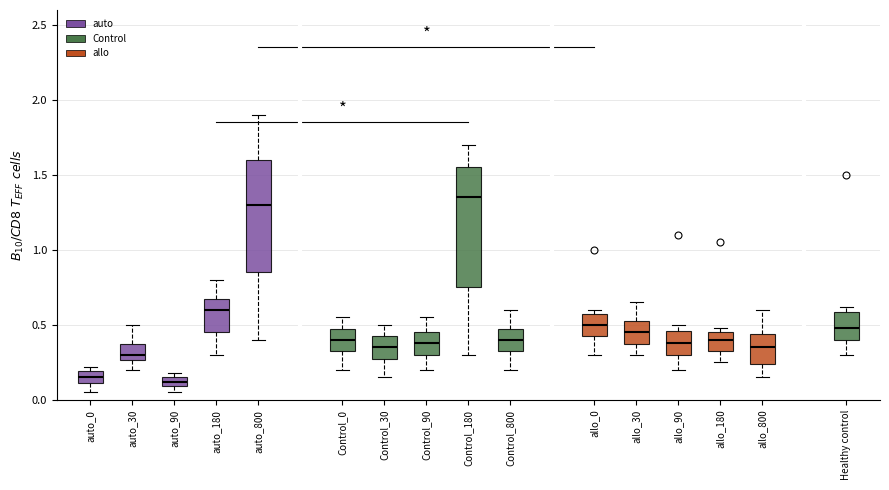

Which box's median line is the highest?

Control_180